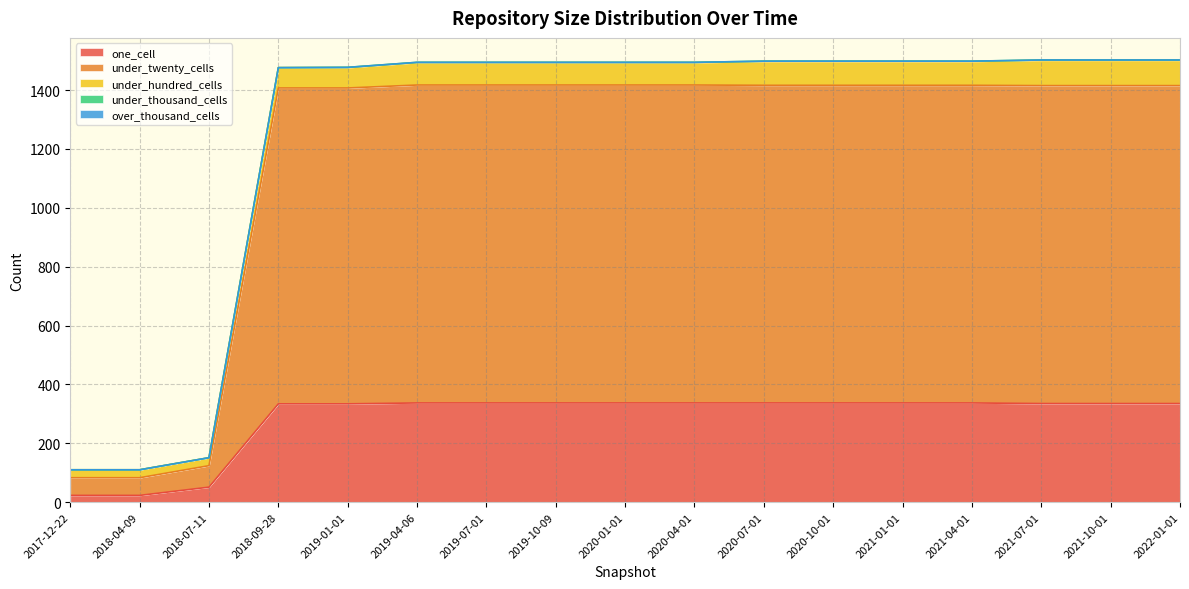

True or false: under_thousand_cells and under_hundred_cells cross at least once.

False